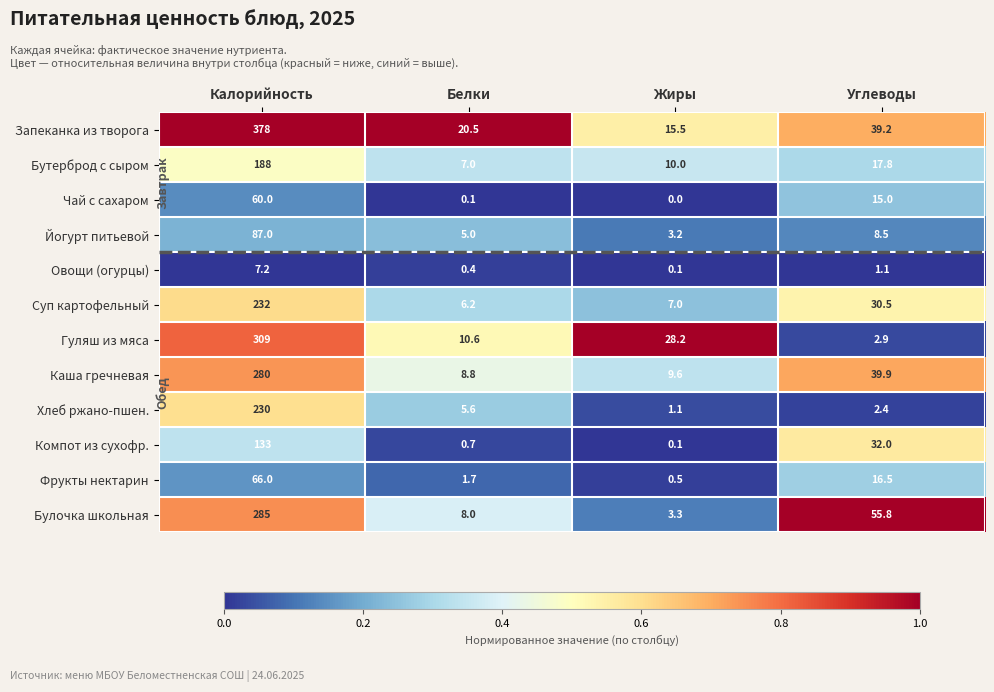

List the series in order of their peak value, highest first.

Запеканка из творога, Гуляш из мяса, Булочка школьная, Каша гречневая, Суп картофельный, Хлеб ржано-пшен., Бутерброд с сыром, Компот из сухофр., Йогурт питьевой, Фрукты нектарин, Чай с сахаром, Овощи (огурцы)